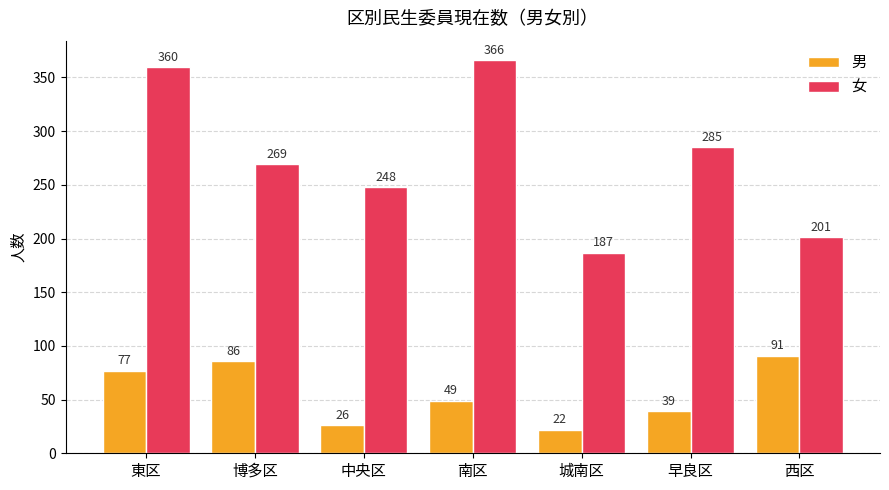

What is the difference between the 女 values at 西区 and 博多区?

68